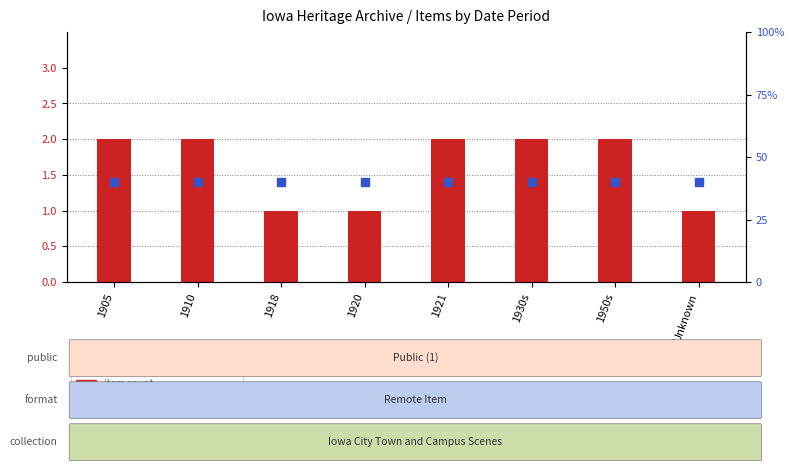

Is the value of item count at 1918 greater than the value of percentile rank within sample at 1910?

No